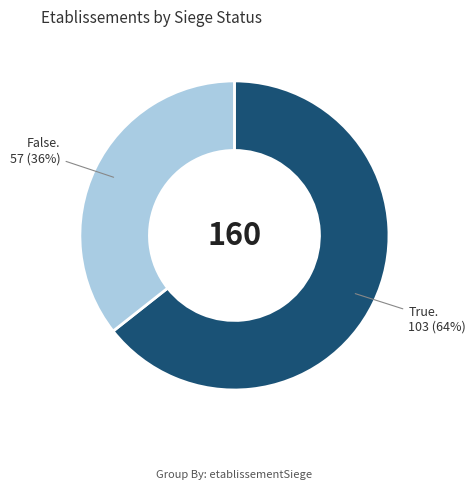

Count the number of slices in the pie.

2